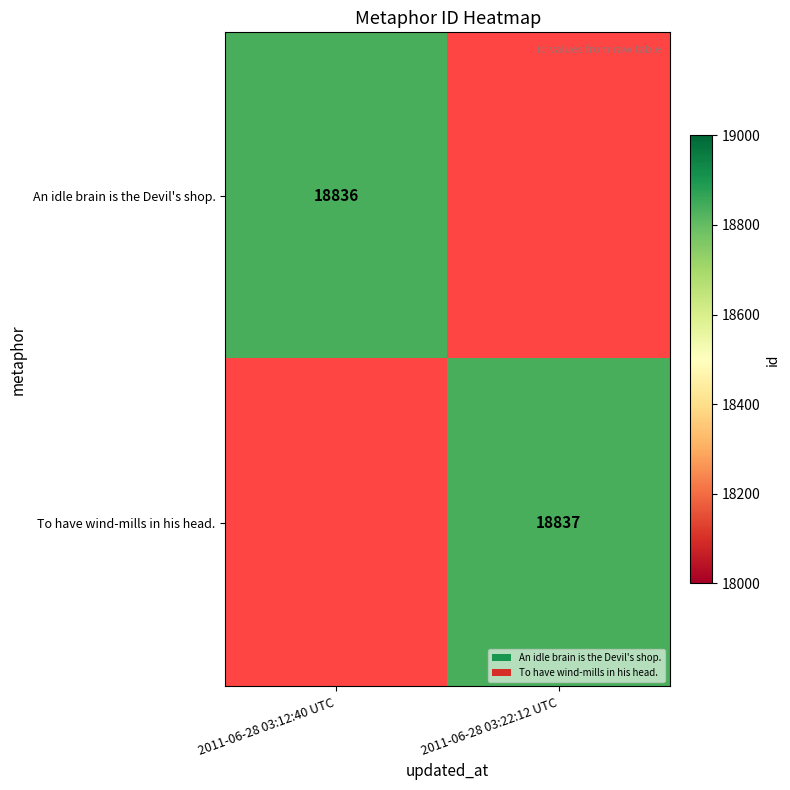

Count the number of data series in this chart.

2